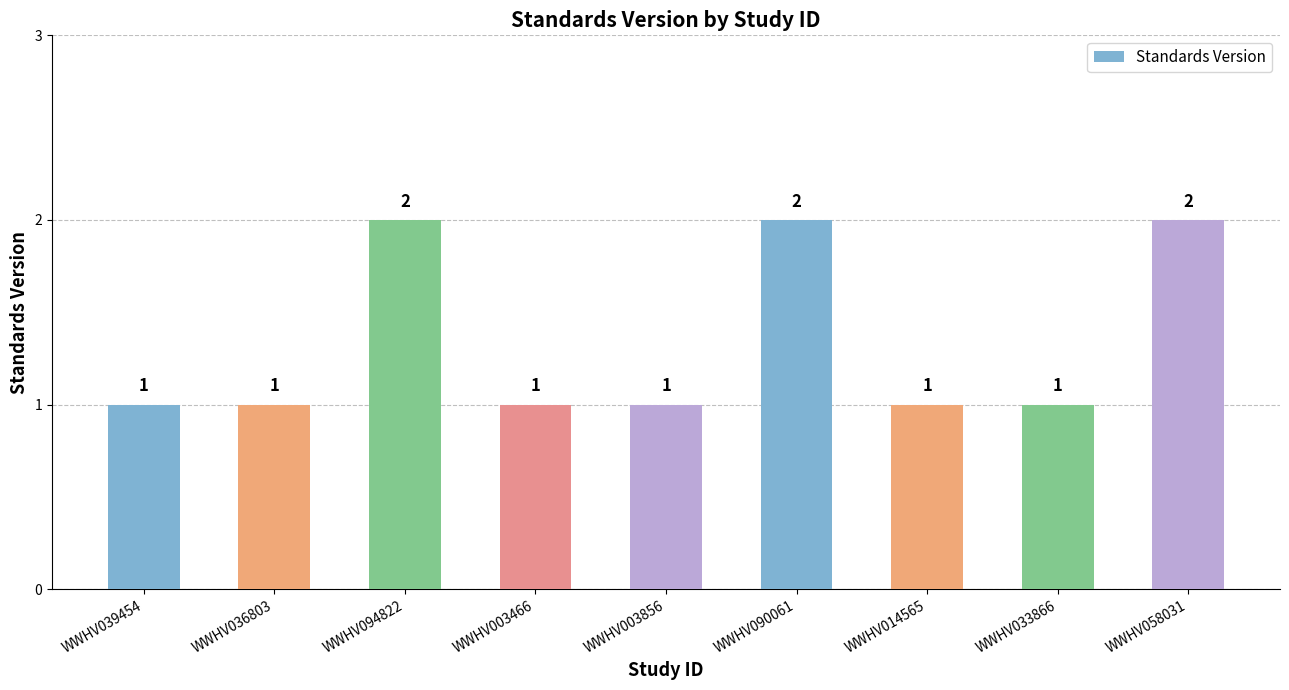

What is the difference between the second highest and minimum values?

1